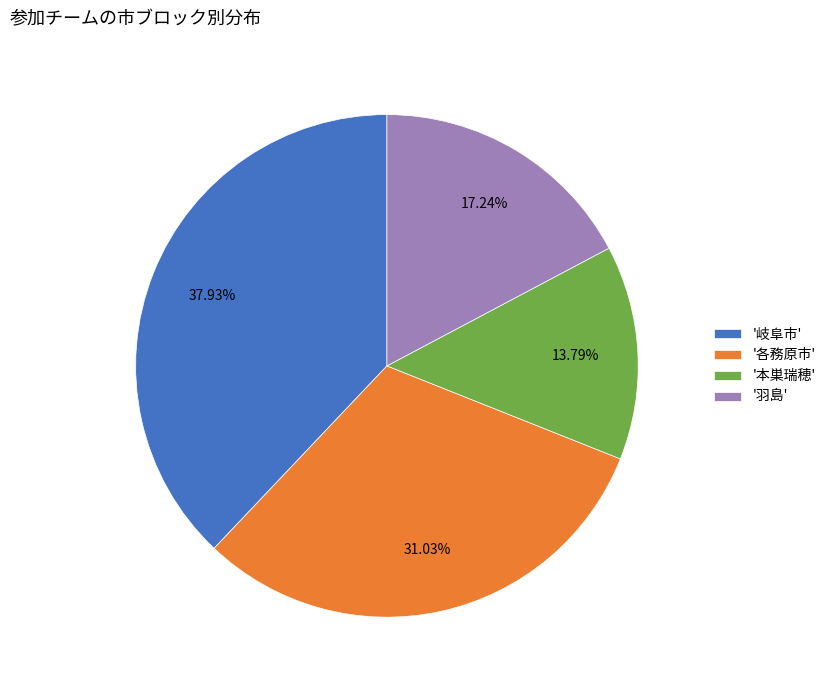

Which category has the smallest portion of the pie?

'本巣瑞穂'